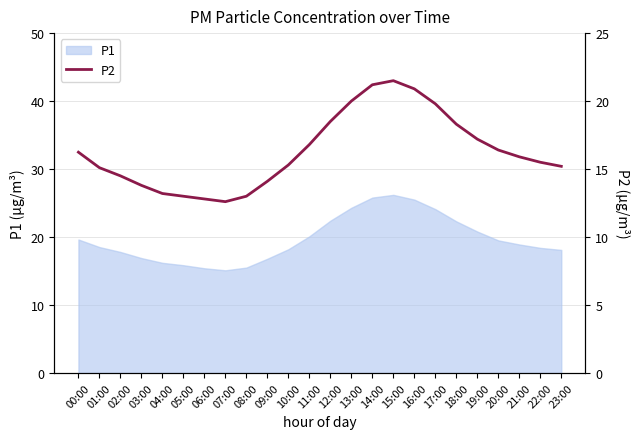

How many interior local valleys (lower than both neighbors) does the data have?

1